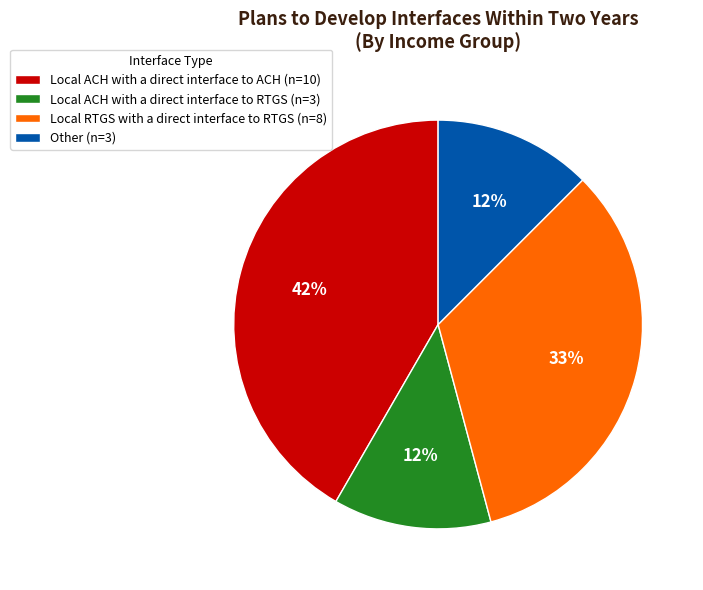

Which has a higher value, Local RTGS with a direct interface to RTGS (n=8) or Local ACH with a direct interface to ACH (n=10)?

Local ACH with a direct interface to ACH (n=10)